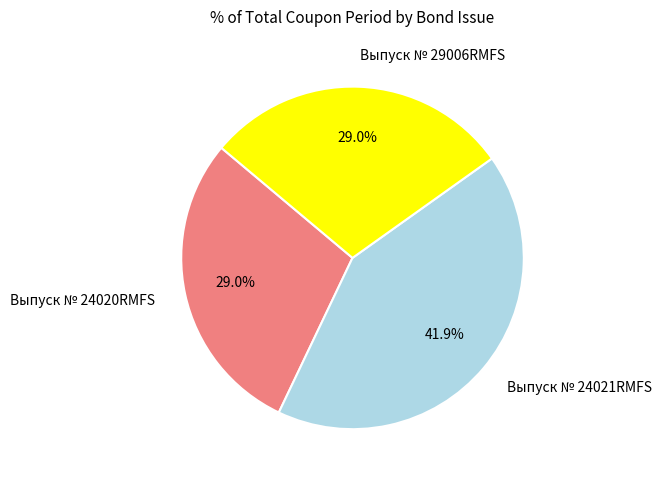

Combined, what portion of the pie is Выпуск № 24021RMFS and Выпуск № 24020RMFS?

71.0%